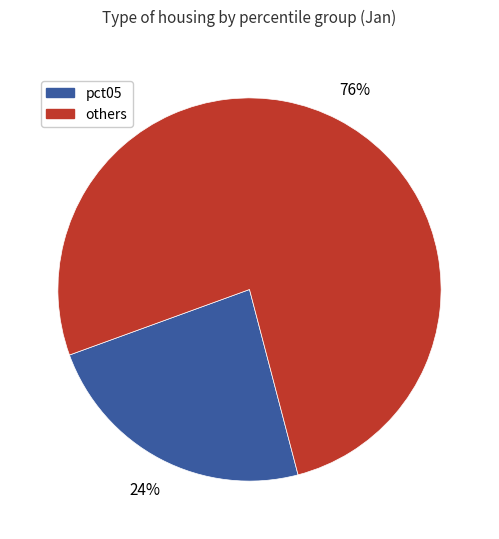

Is there a majority slice in this chart?

Yes